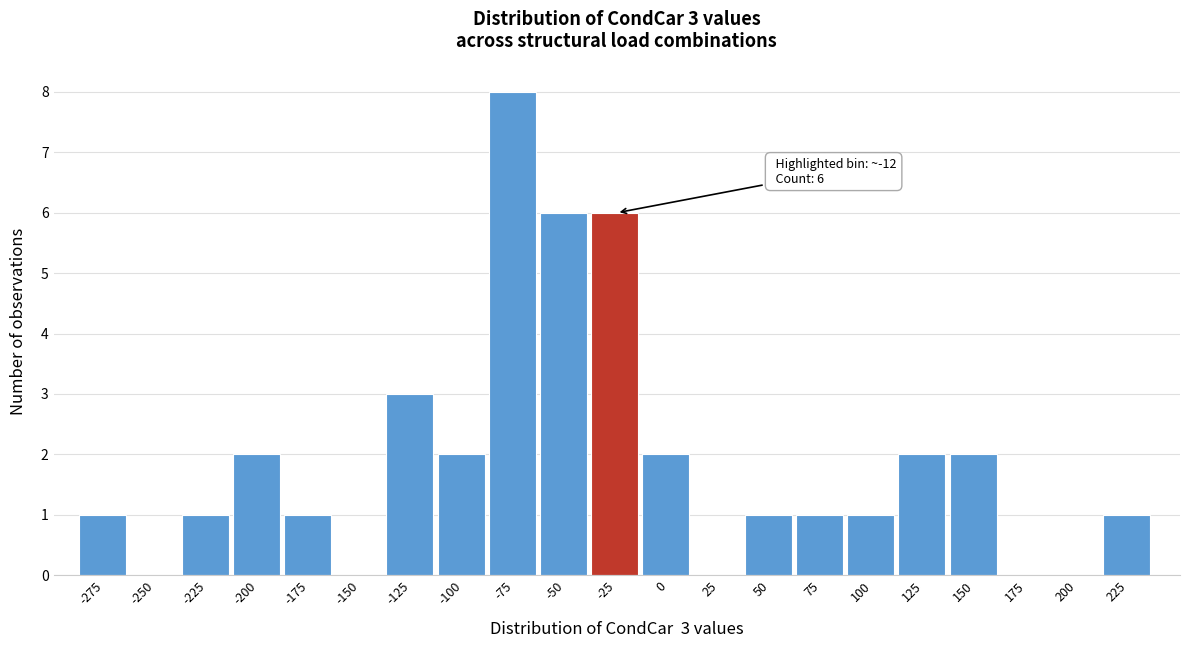

Reading right to left, what are all the values shown in this chart?

225=1	200=0	175=0	150=2	125=2	100=1	75=1	50=1	25=0	0=2	-25=6	-50=6	-75=8	-100=2	-125=3	-150=0	-175=1	-200=2	-225=1	-250=0	-275=1